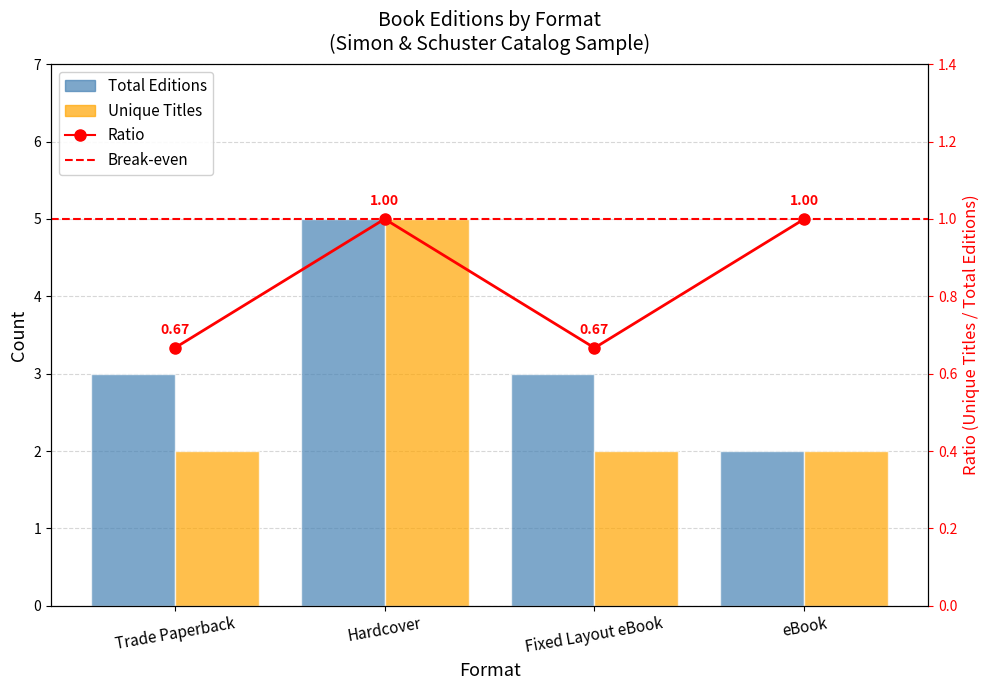

Are the bars horizontal?

No